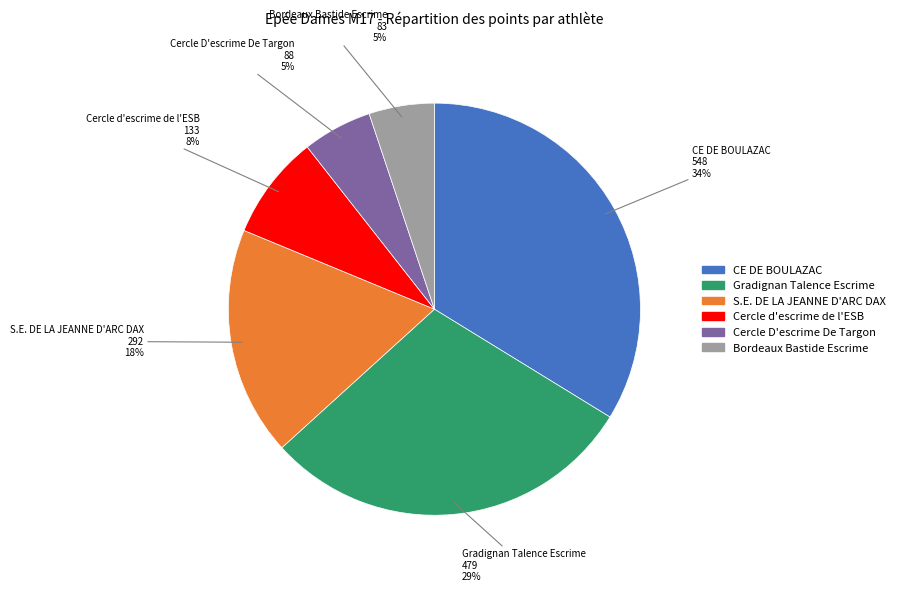

Does any single category account for the majority?

No